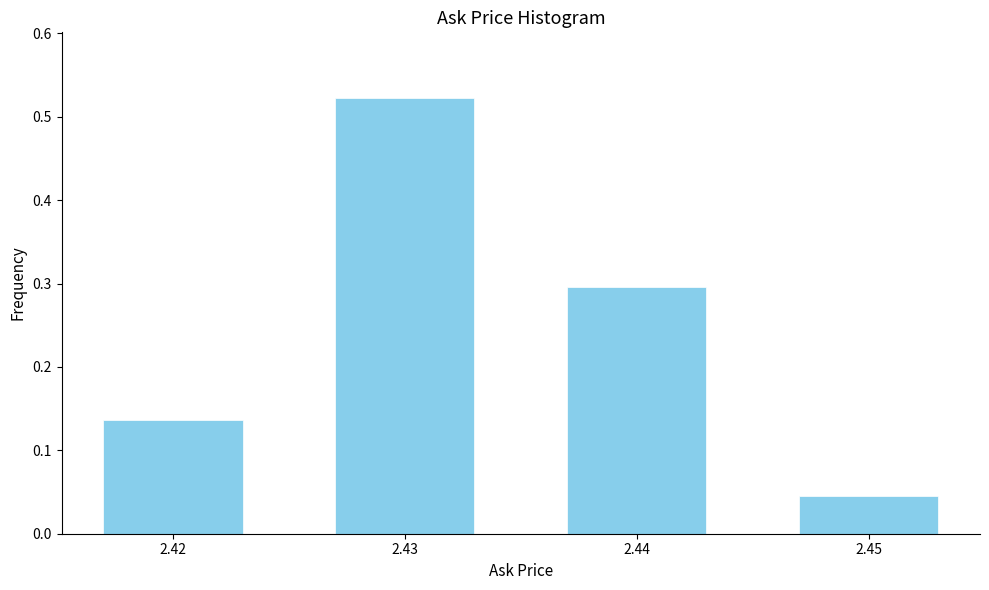

The value at 2.44 is 0.3. True or false?

True